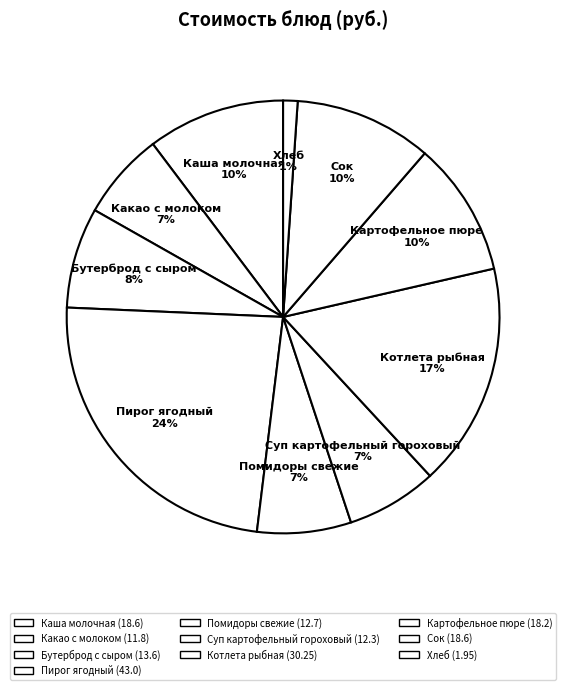

Which has a higher value, Хлеб or Помидоры свежие?

Помидоры свежие